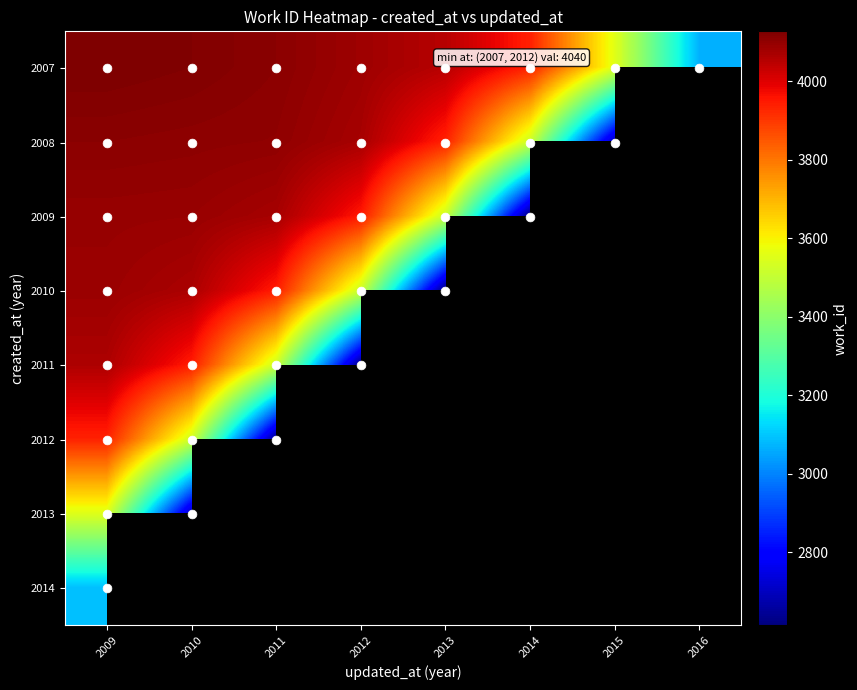

At which category is the sum across all series the highest?

2009